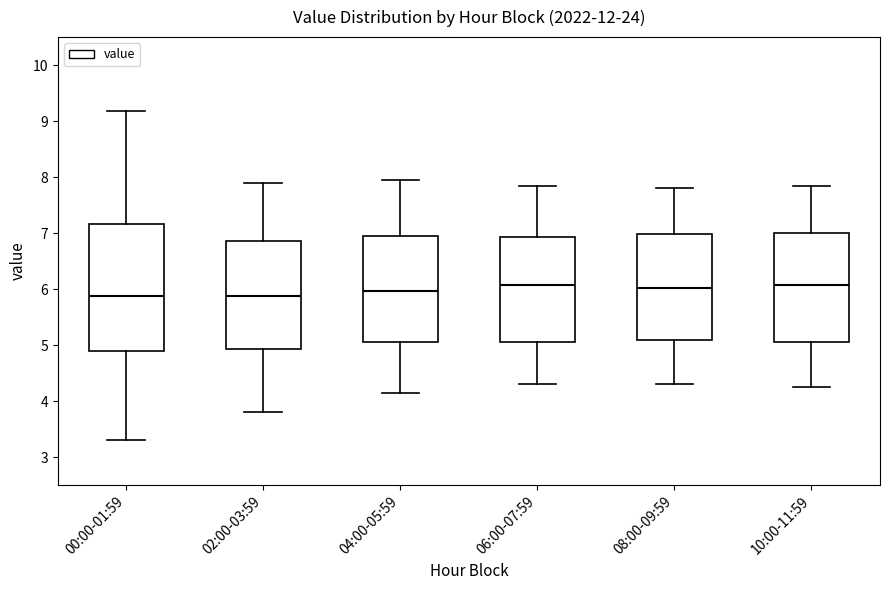

Which box is the tallest, from its lower edge to its upper edge?

00:00-01:59